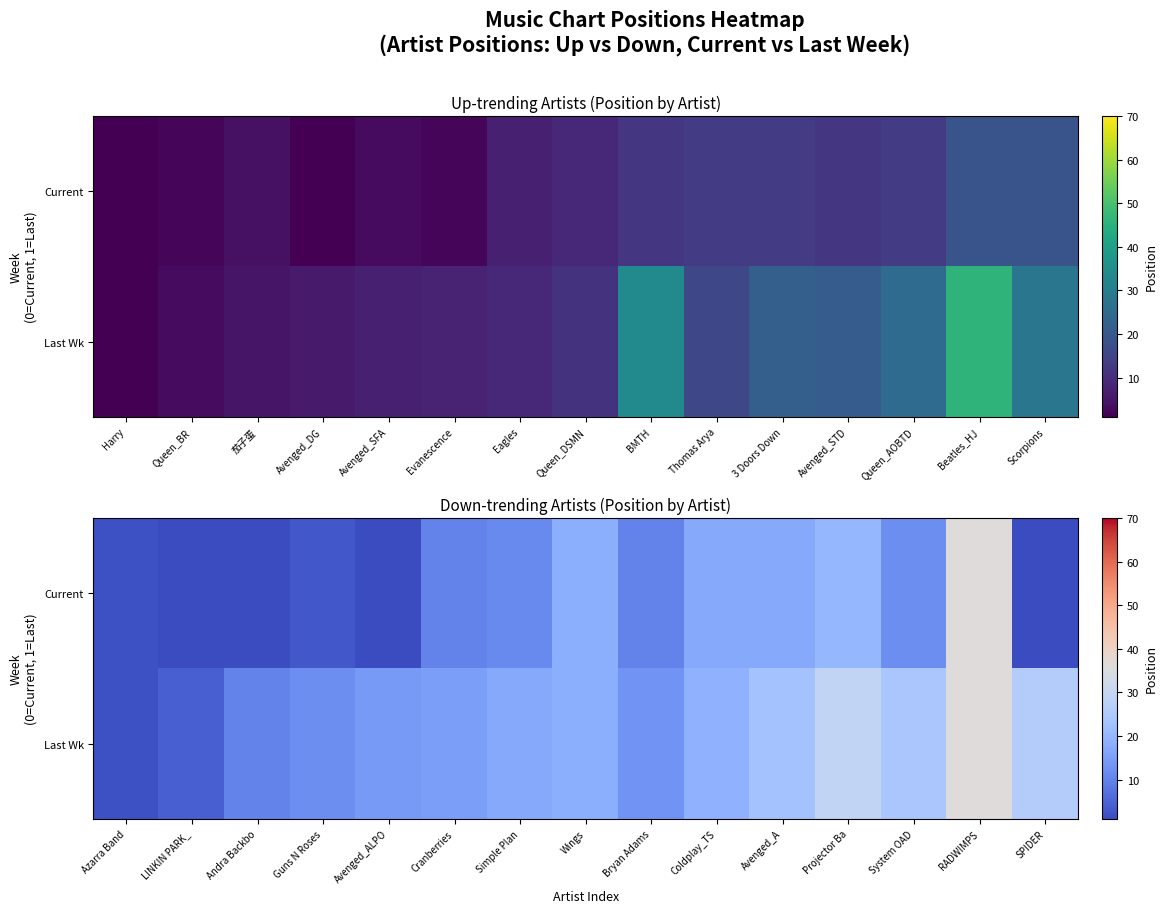

List the series in order of their overall mean, lowest first.

Current, Last Wk